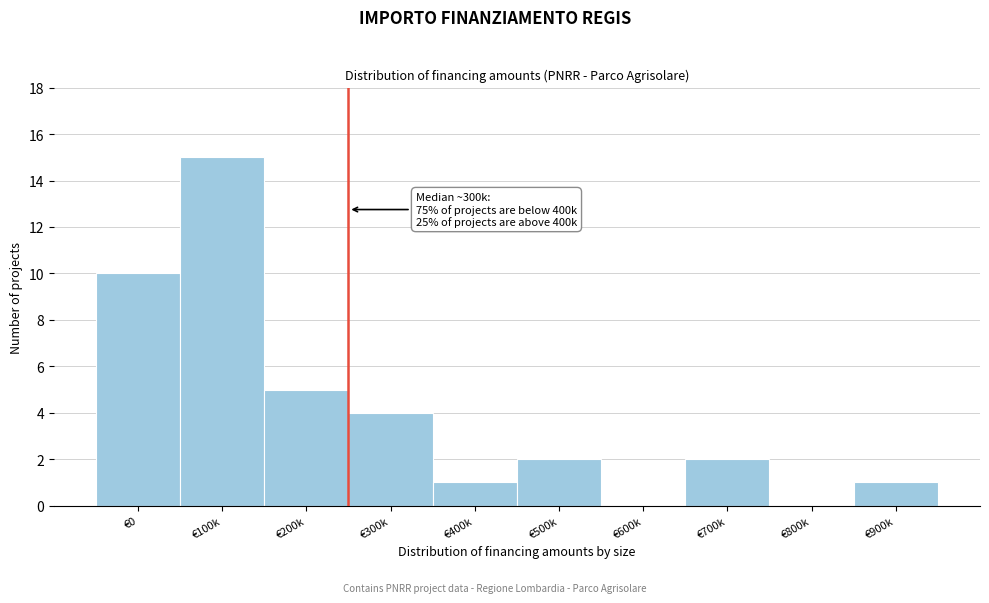

Reading left to right, what are all the values shown in this chart?

€0=10	€100k=15	€200k=5	€300k=4	€400k=1	€500k=2	€600k=0	€700k=2	€800k=0	€900k=1